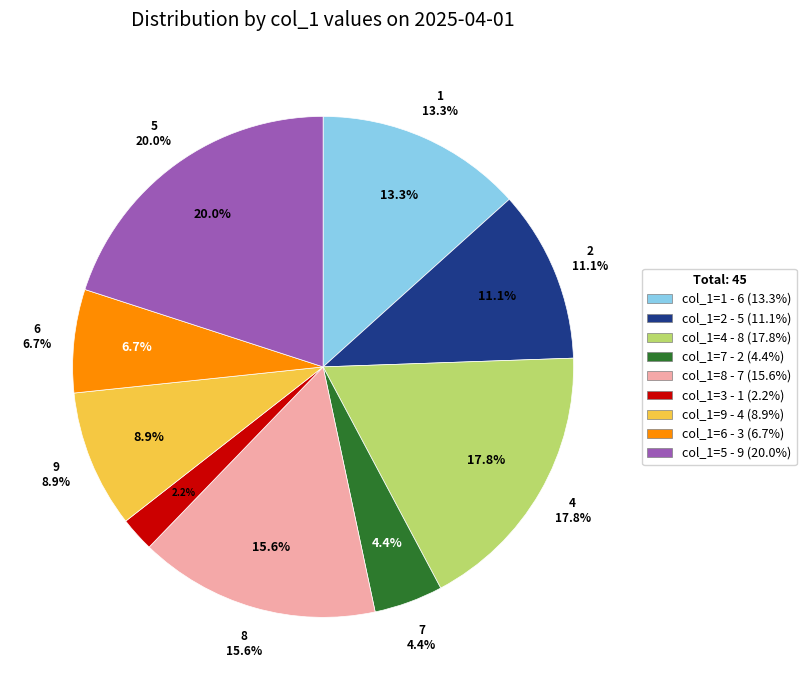

Count the number of slices in the pie.

9